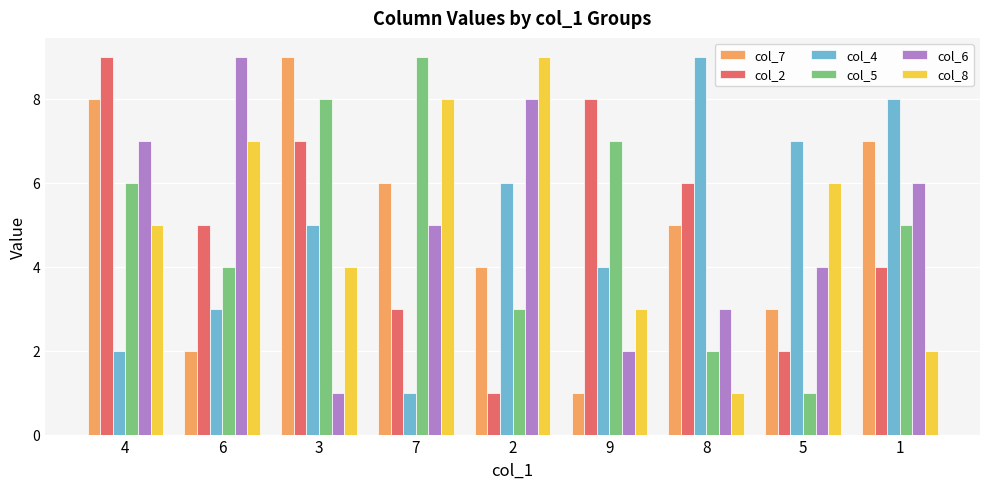

True or false: col_7 has a value of 3 at 7.

False